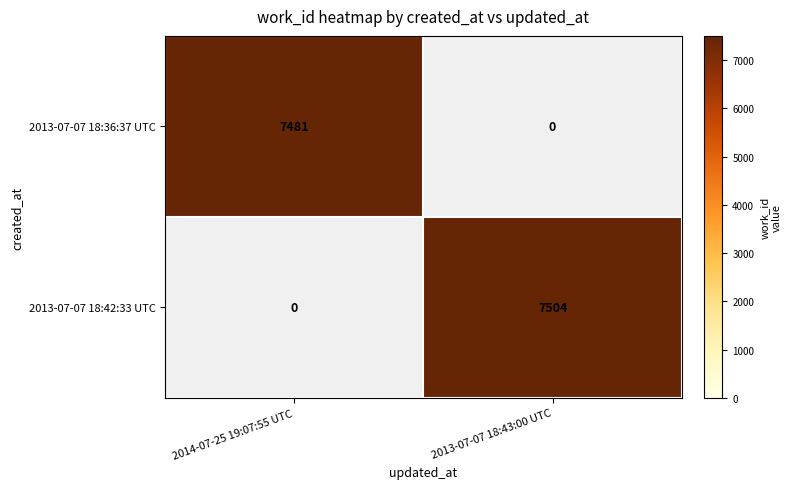

What is the smallest value displayed?

7481.0